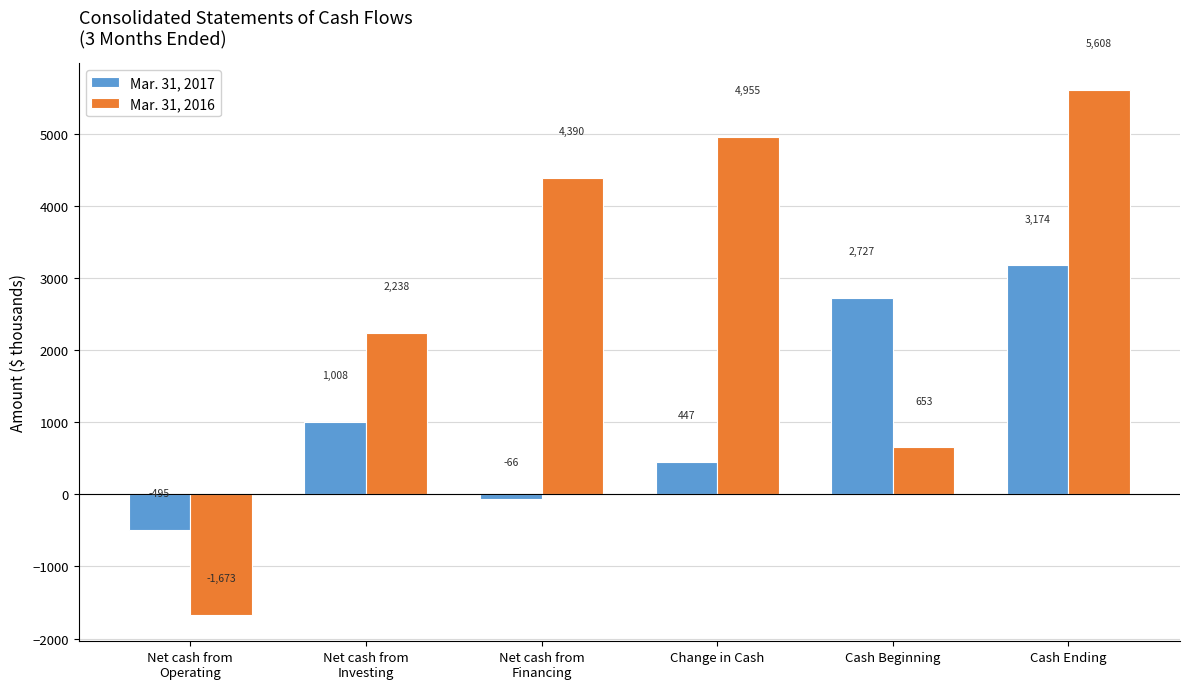

How many negative values does the Mar. 31, 2017 series have?

2